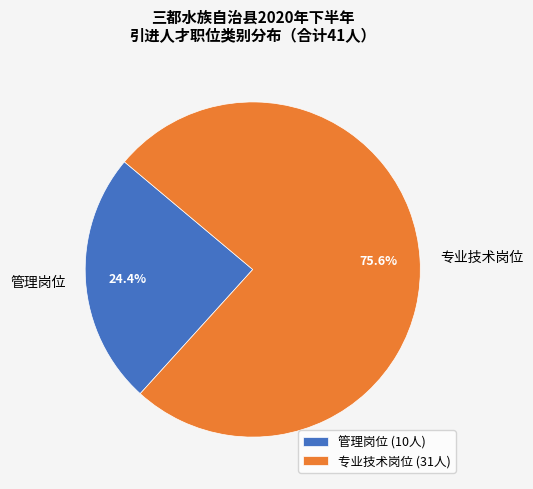

How many slices are in this pie chart?

2